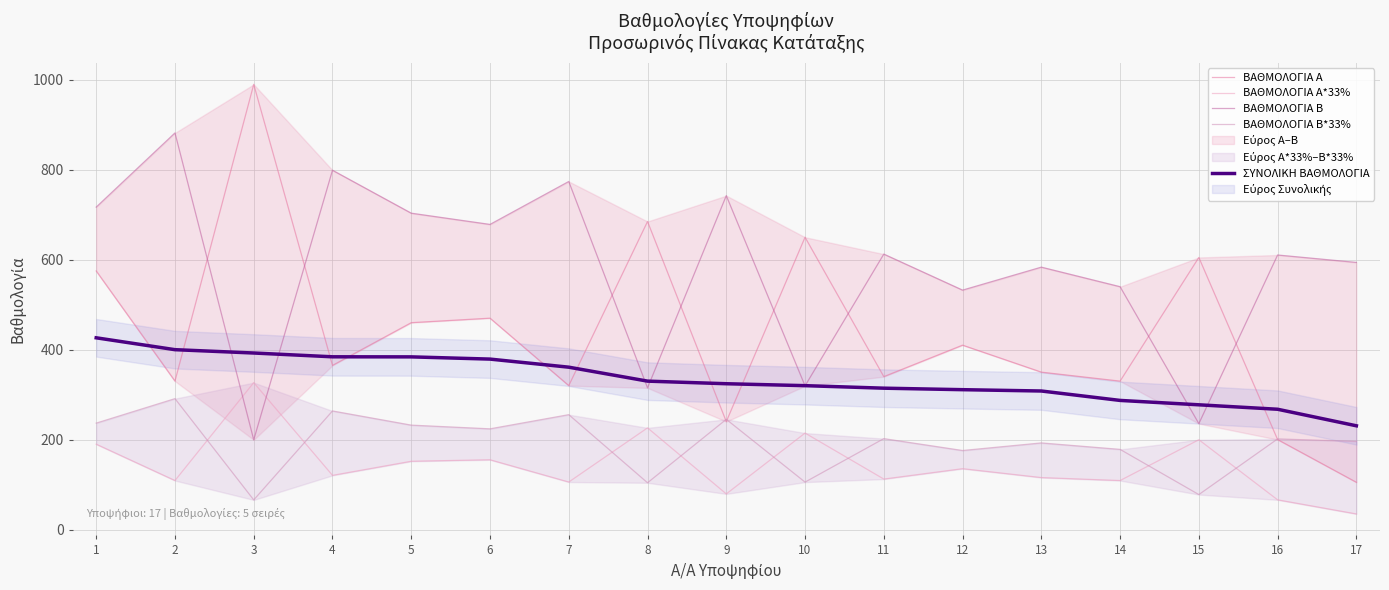

What is the value of the ΒΑΘΜΟΛΟΓΙΑ Α point at the 13th from the left?

350.0